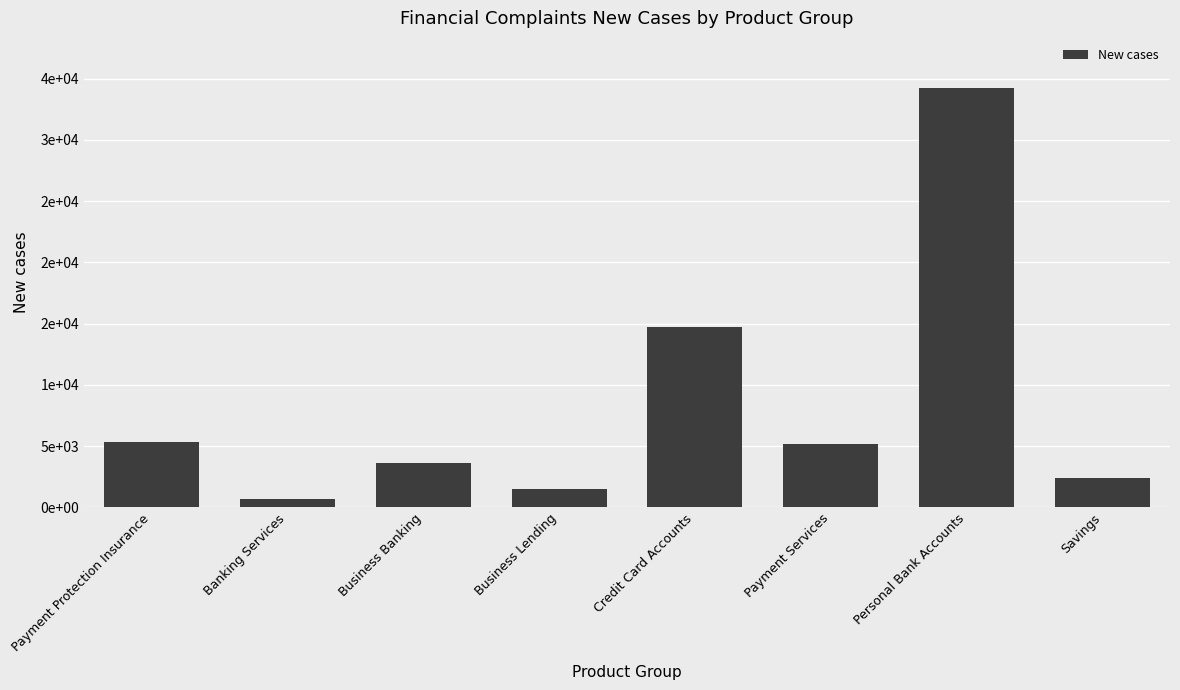

What position from the right is Business Banking?

6